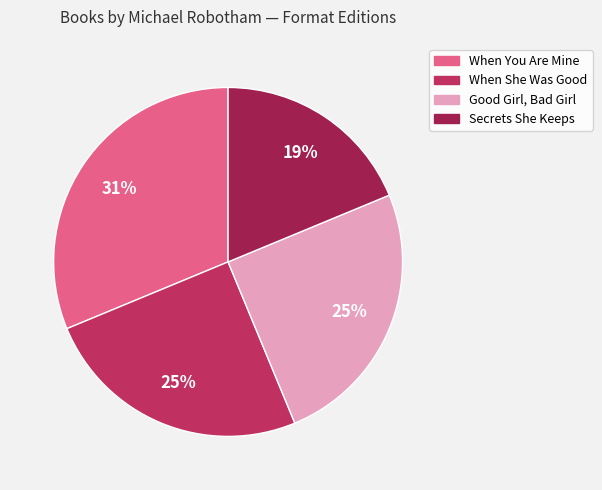

Rank the categories by value from lowest to highest.

Secrets She Keeps, When She Was Good, Good Girl, Bad Girl, When You Are Mine